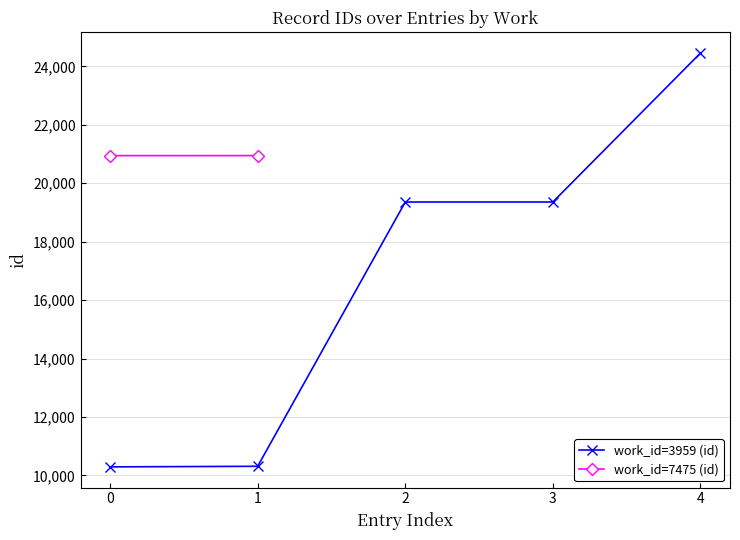

The value of work_id=3959 (id) at 1 is 2167. True or false?

False